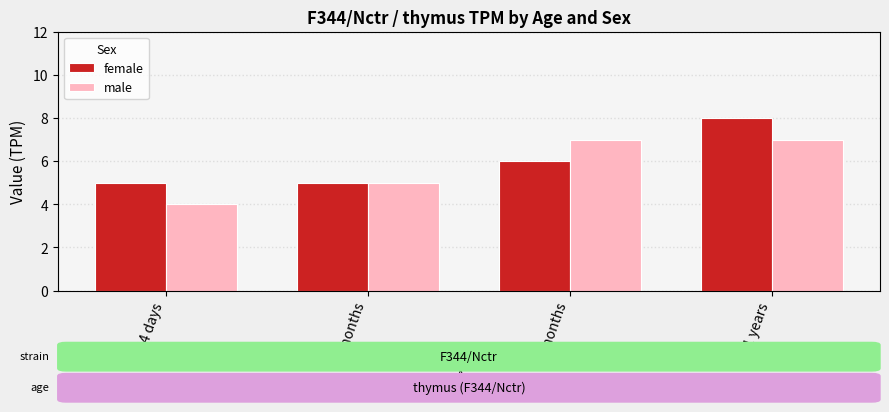

List the series in order of their peak value, lowest first.

male, female